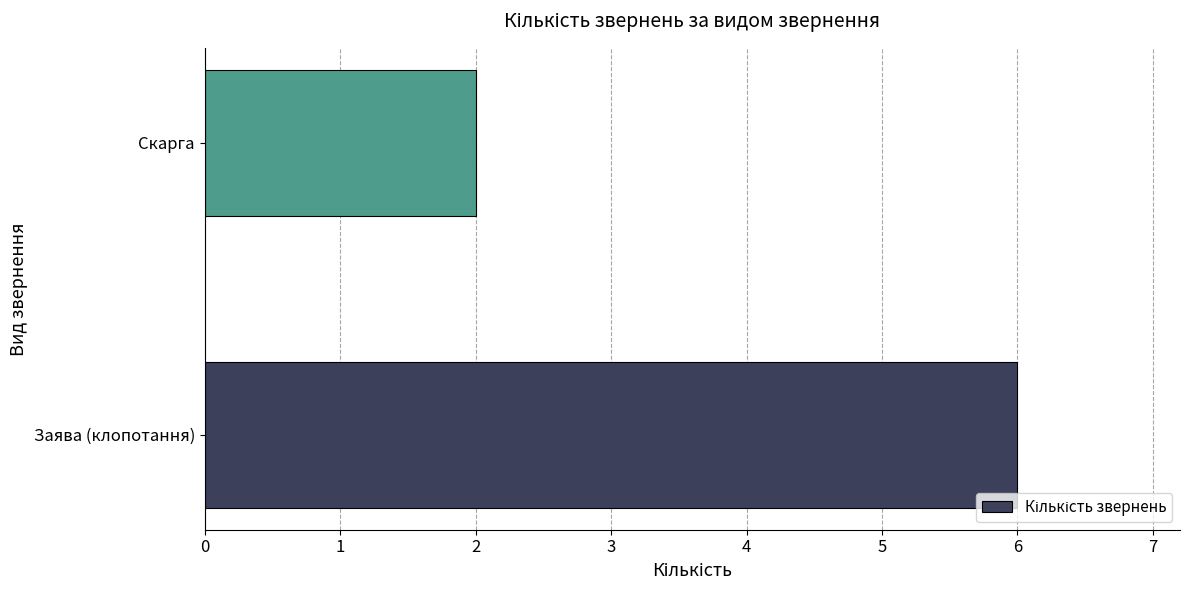

Does the chart contain any negative values?

No